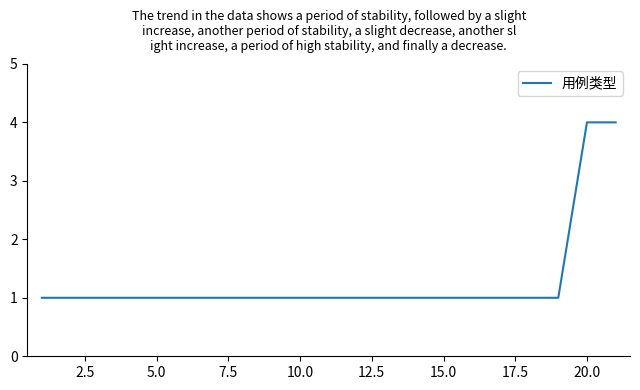

What is the maximum value shown in the chart?

4